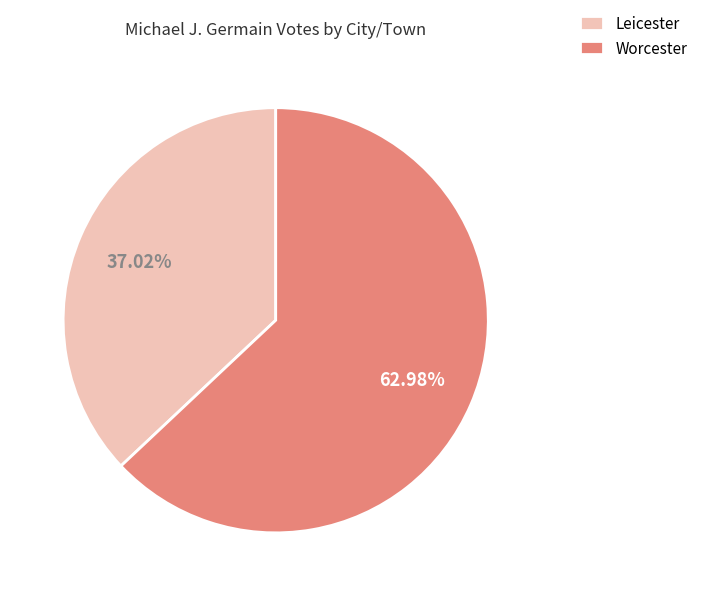

Rank the categories by value from lowest to highest.

Leicester, Worcester